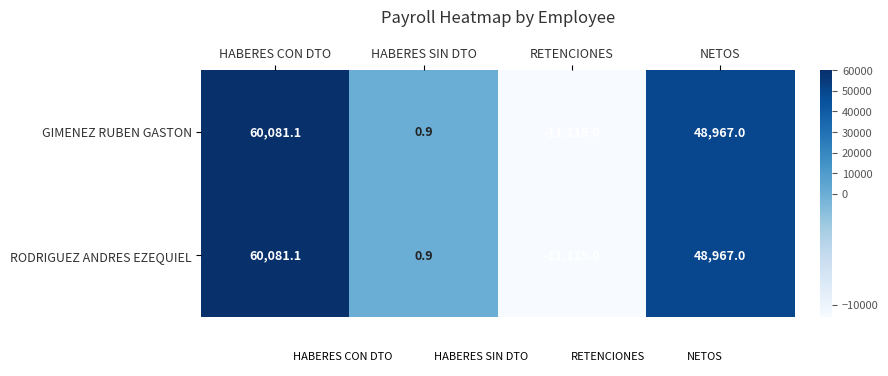

How many data points does each series have?

4